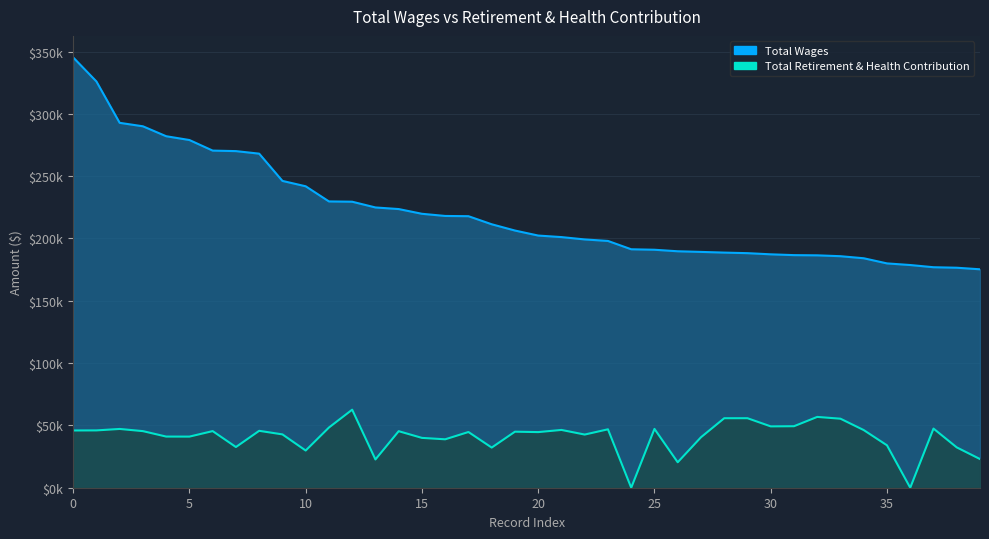

Where is Total Retirement & Health Contribution nearest to the value 31310?

18